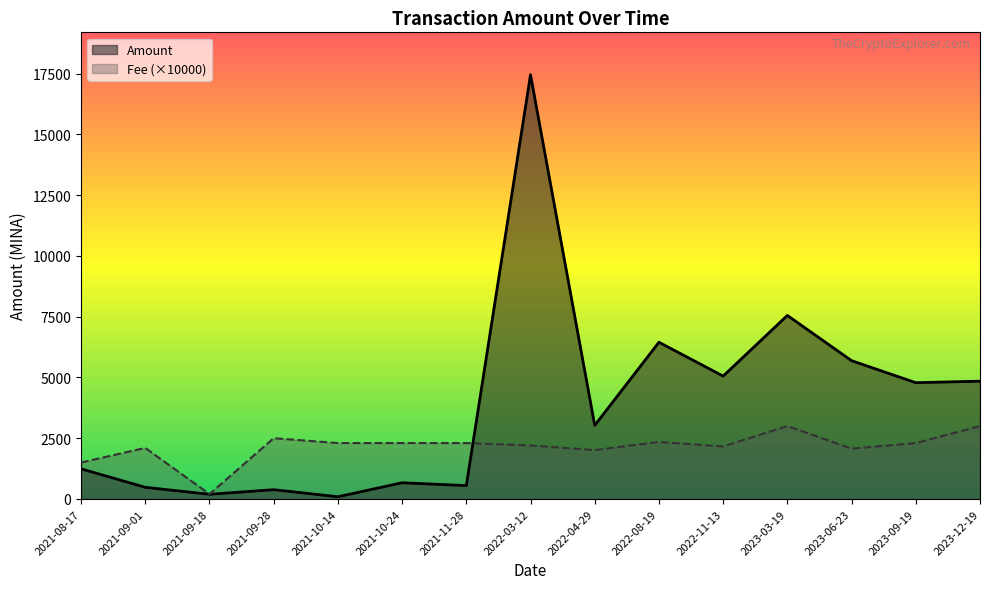

At which label does Amount first exceed 3027?

2022-03-12